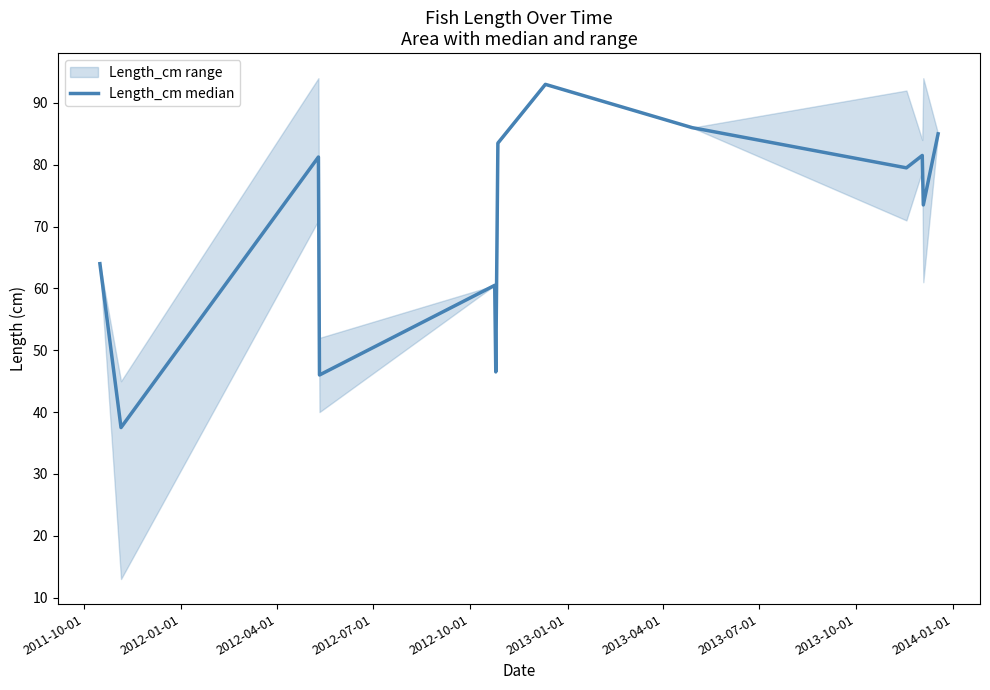

What is the minimum value shown in the chart?

37.5